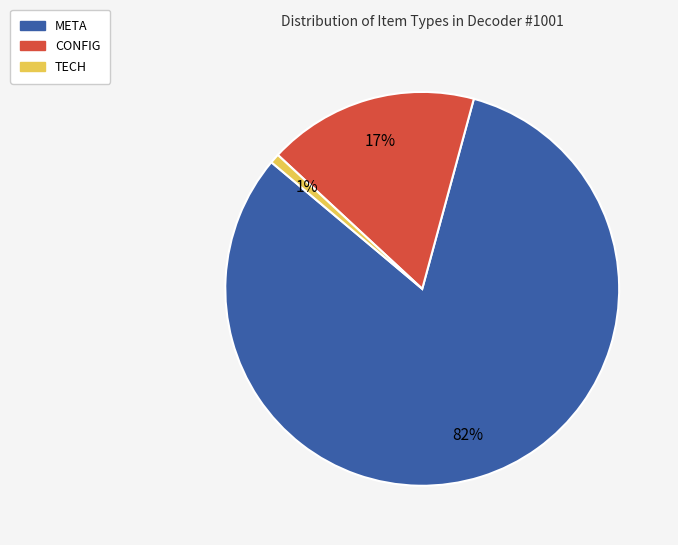

Rank the categories by value from highest to lowest.

META, CONFIG, TECH